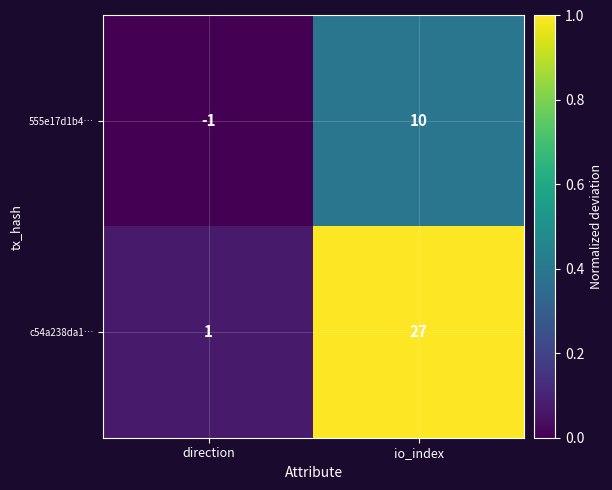

At io_index, list the series in order from largest to smallest.

c54a238da1…, 555e17d1b4…